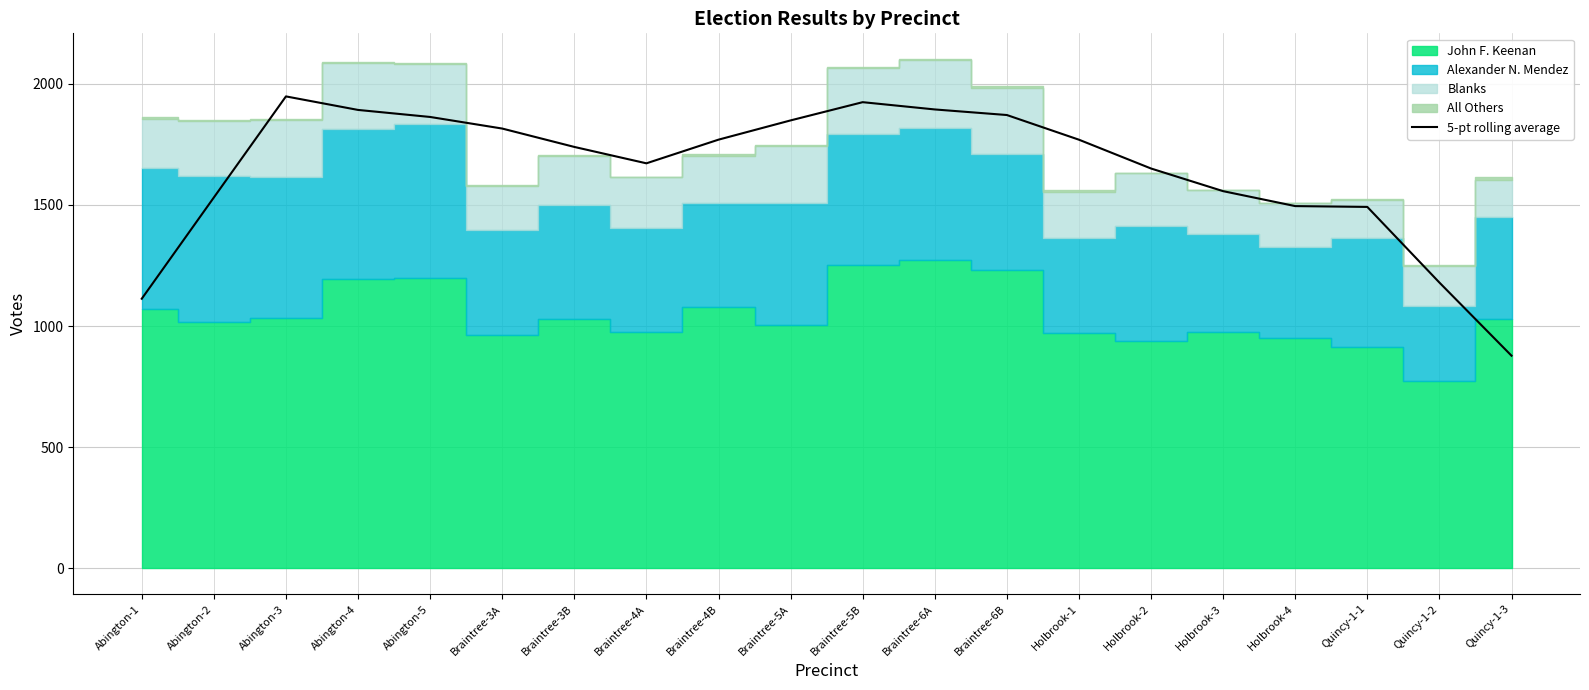

What is the average value?

1644.4